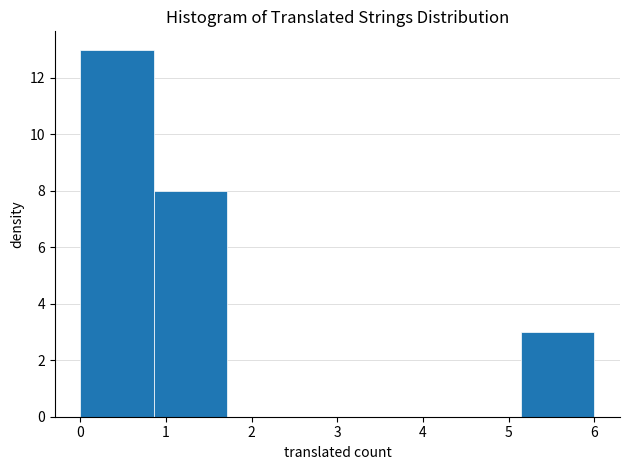

How tall is the bar that spans 0.9 to 1.7 on the x-axis? Neither the bar edges nor the heights are printed on the chart, so give them approximately, as read against the axes.

8